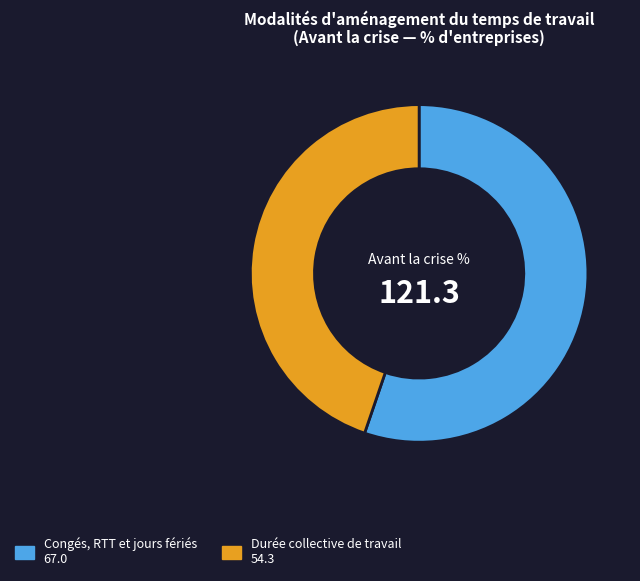

Is there a majority slice in this chart?

Yes